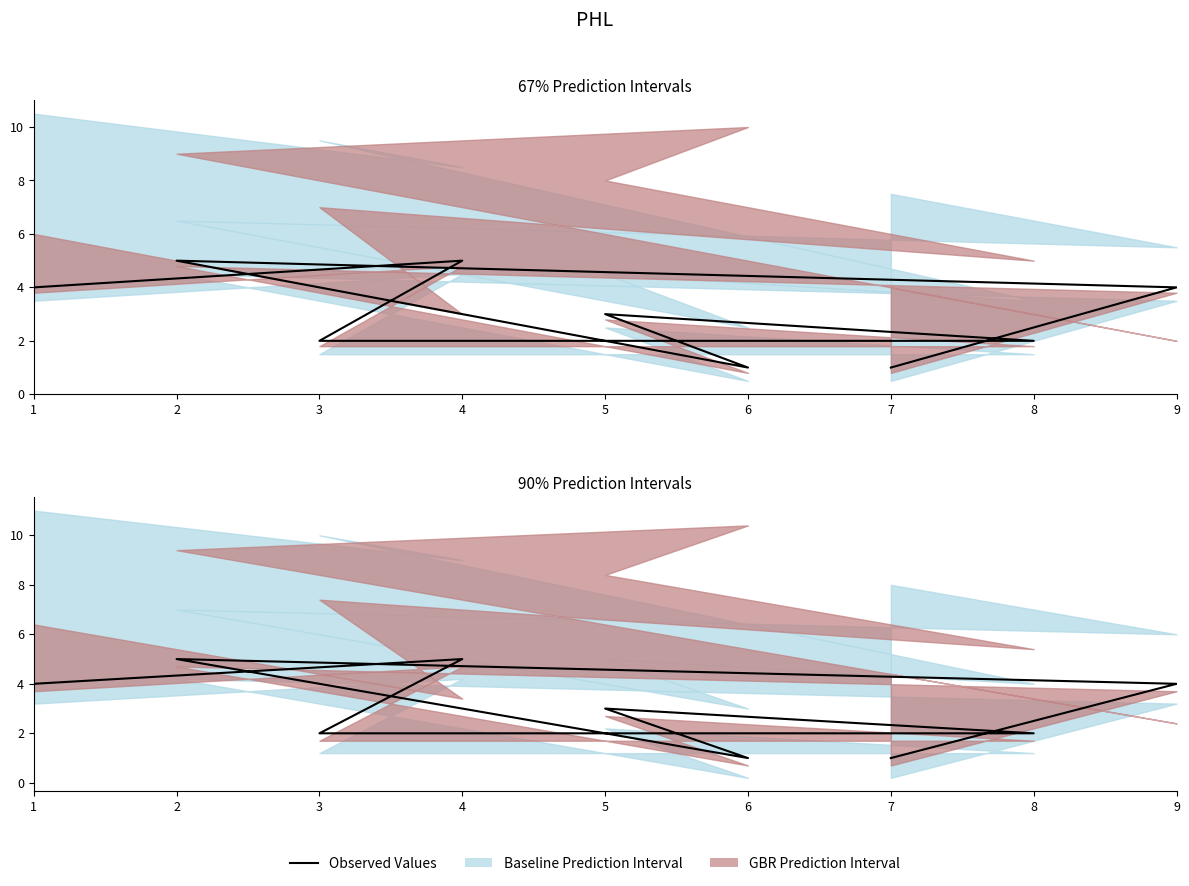

The chart shows a value of 1 at 6. True or false?

True